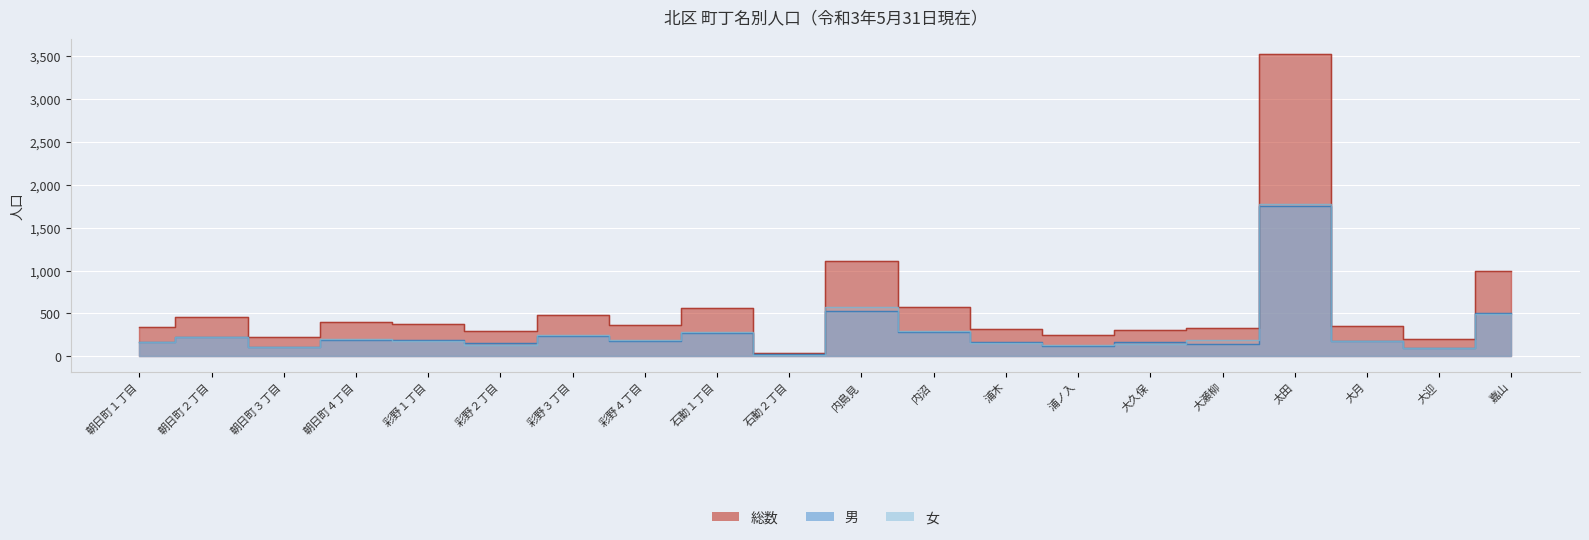

Reading right to left, extract all data points from this chart.

総数: 992	197	356	3523	334	304	251	319	577	1113	42	558	371	487	299	376	395	222	454	342
男: 500	97	177	1752	146	163	118	162	286	534	25	273	184	241	161	191	193	113	225	170
女: 492	100	179	1771	188	141	133	157	291	579	17	285	187	246	138	185	202	109	229	172